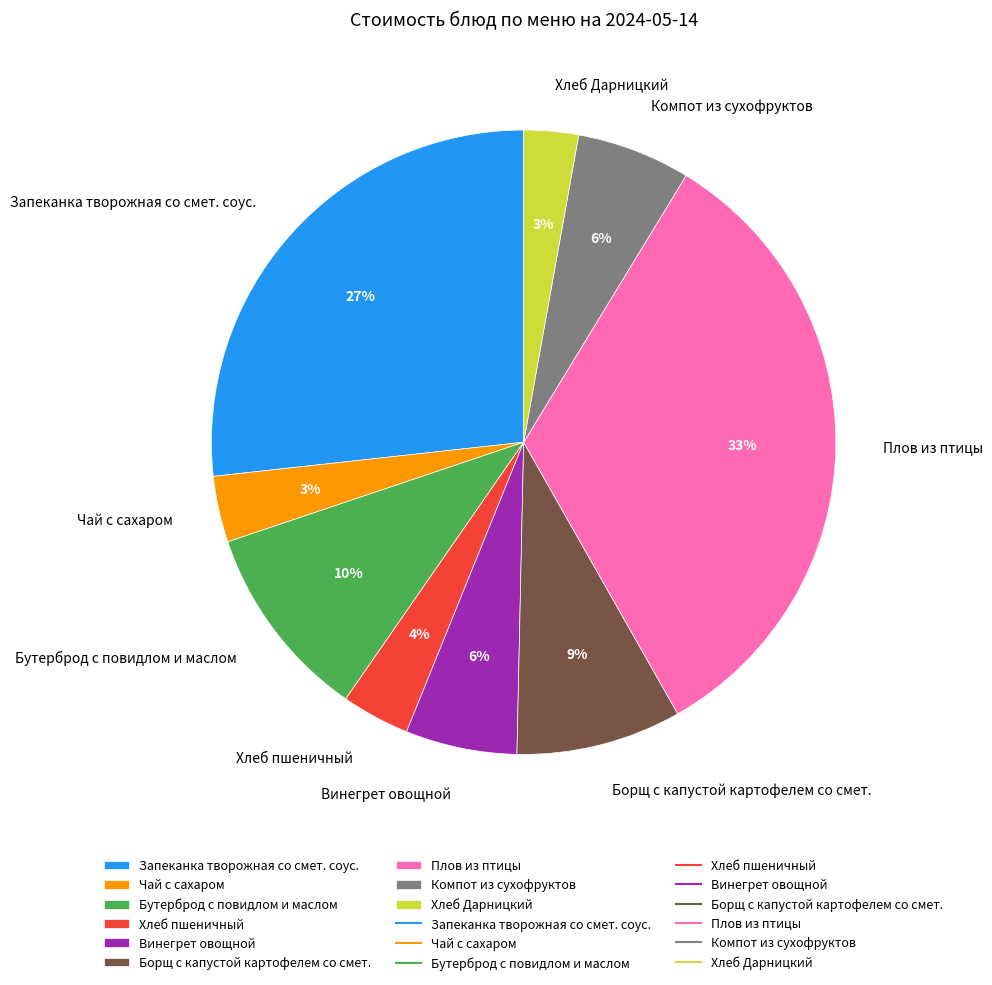

Is there a majority slice in this chart?

No